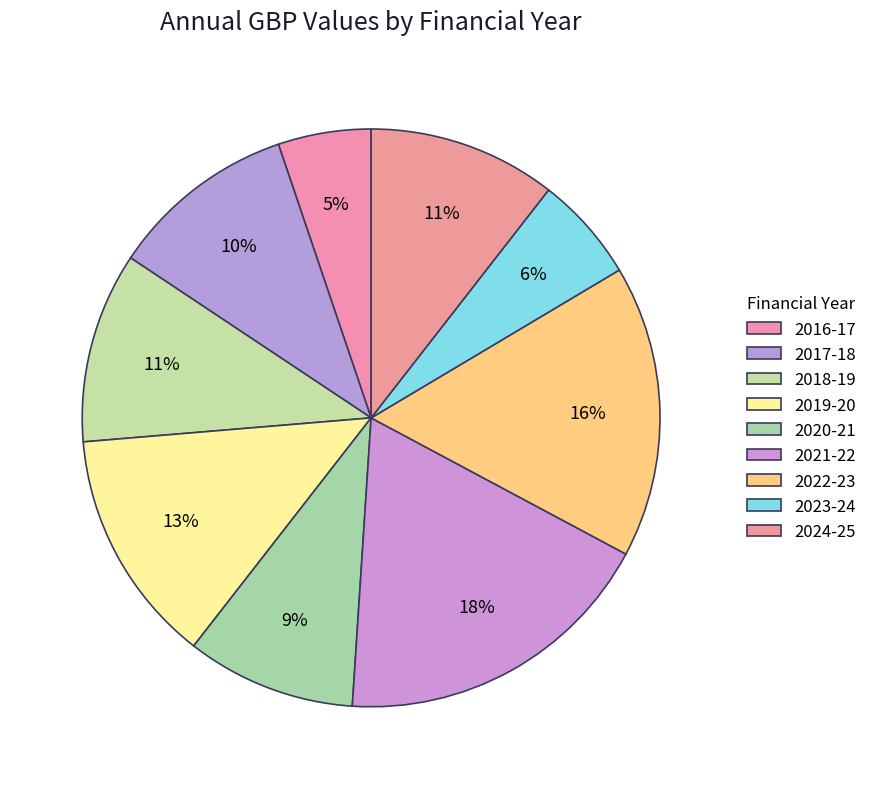

Rank the categories by value from lowest to highest.

April 2016 - March 2017, April 2023 - March 2024, April 2020 - March 2021, April 2017 - March 2018, April 2024 - March 2025, April 2018 - March 2019, April 2019 - March 2020, April 2022 - March 2023, April 2021 - March 2022